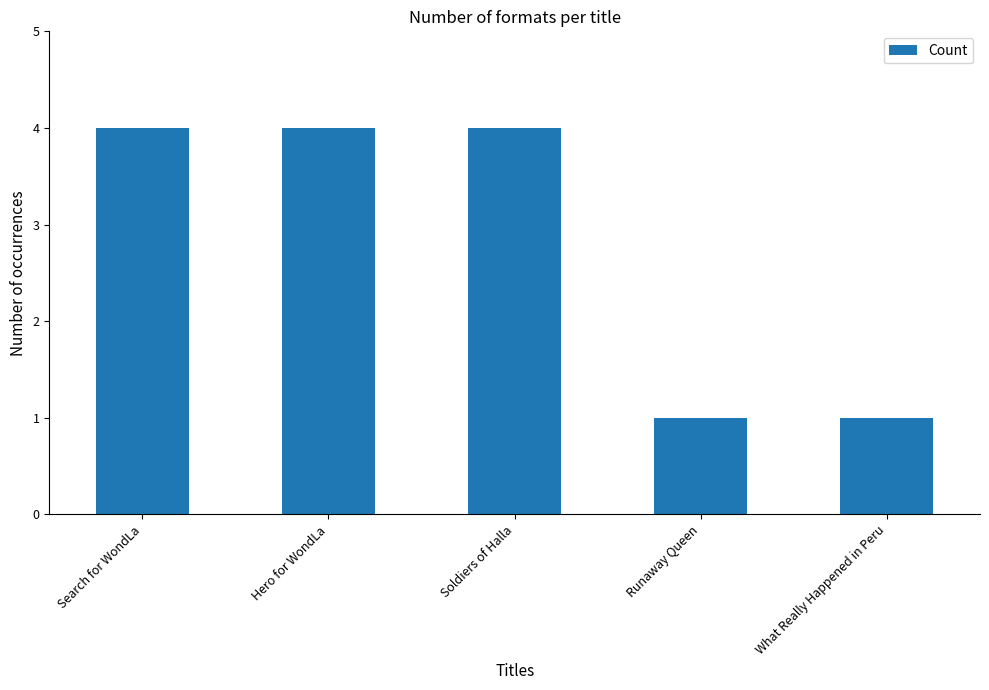

How many values are between 1 and 4?

5